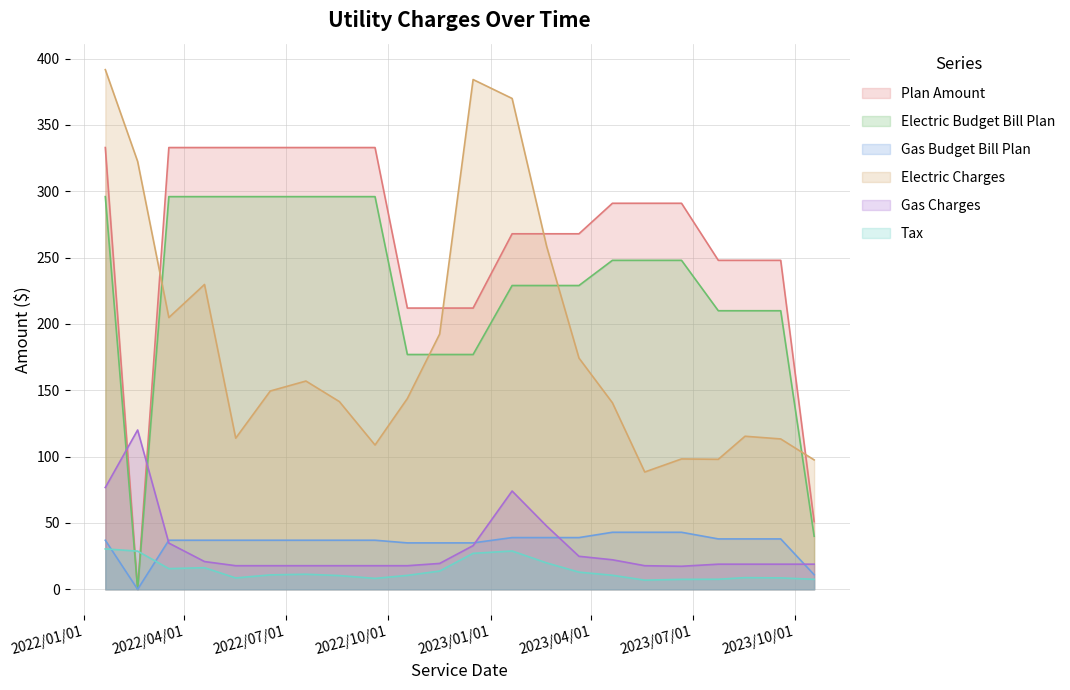

Which series ends up on top after the final intersection of Plan Amount and Gas Charges?

Plan Amount